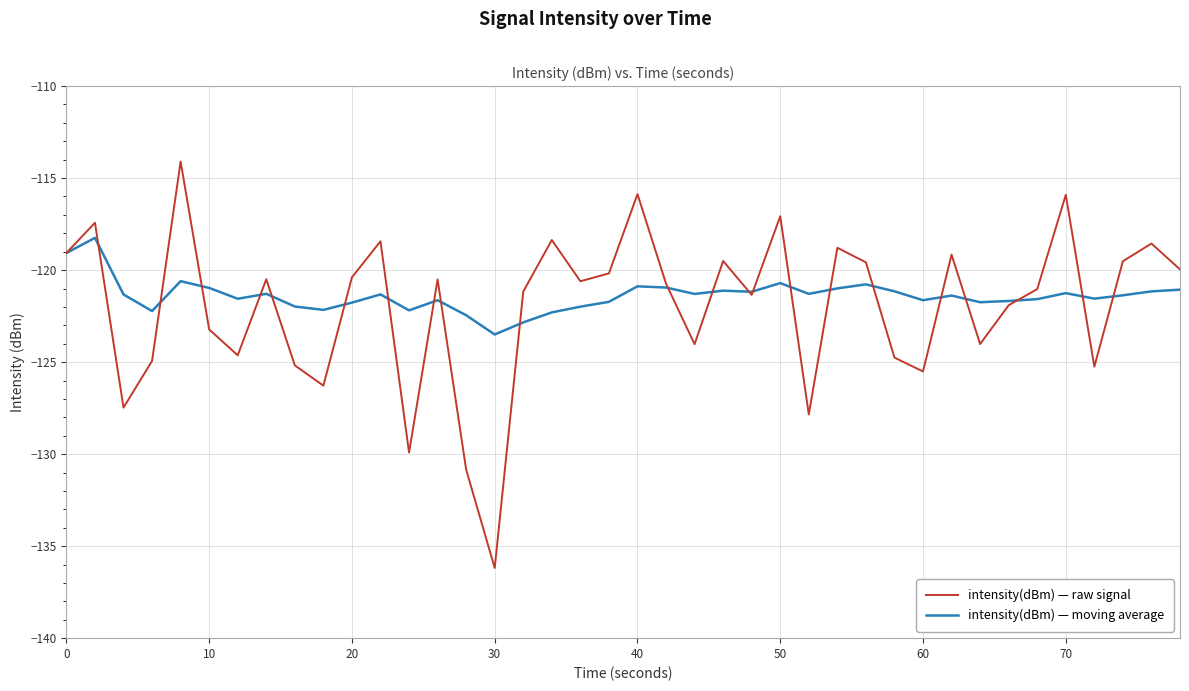

What is the minimum value shown in the chart?

-136.2